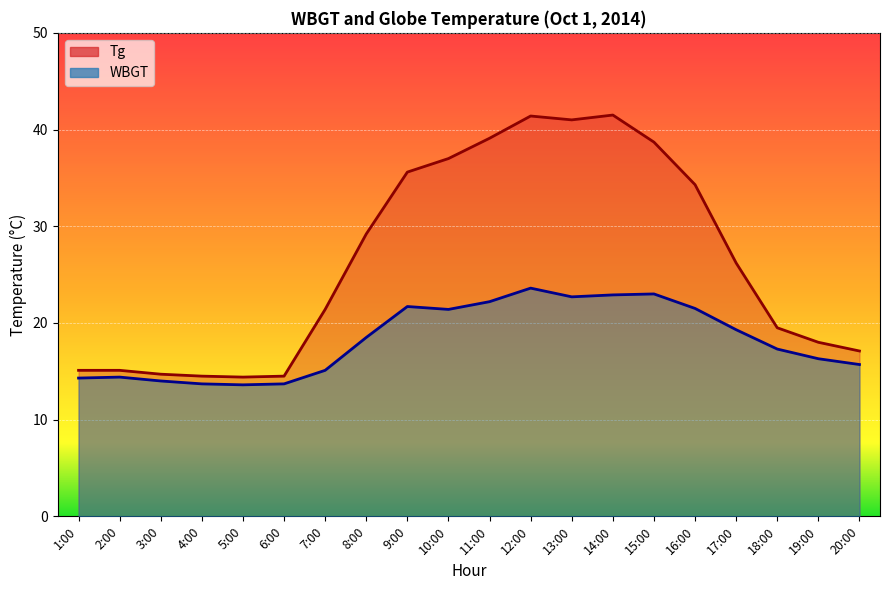

At which category is the sum across all series the highest?

12:00